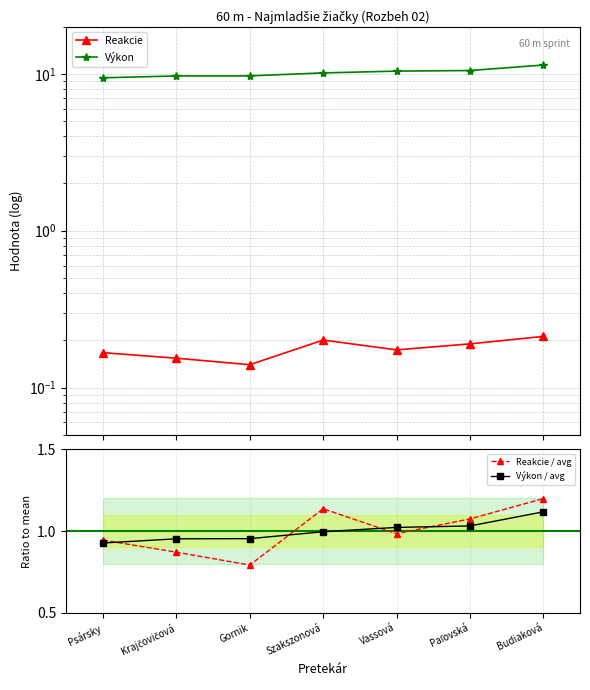

Is the value of Reakcie / avg at Gornik greater than the value of Výkon / avg at Vassová?

No